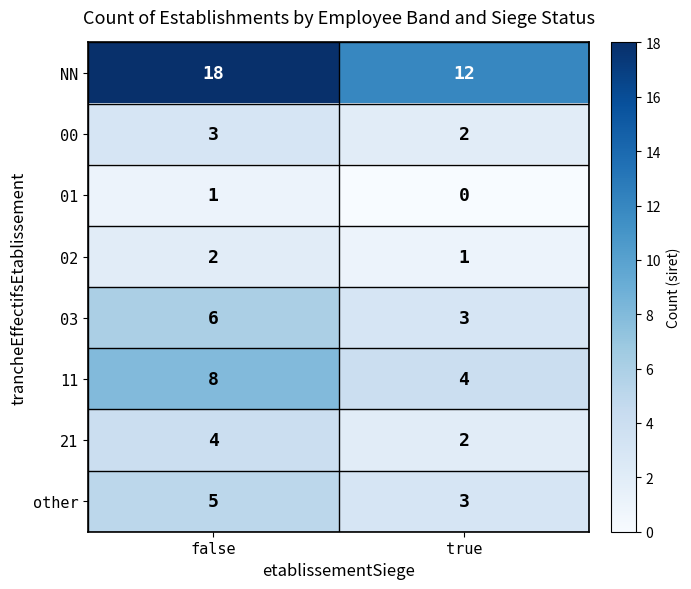

How many distinct data groups are displayed?

8